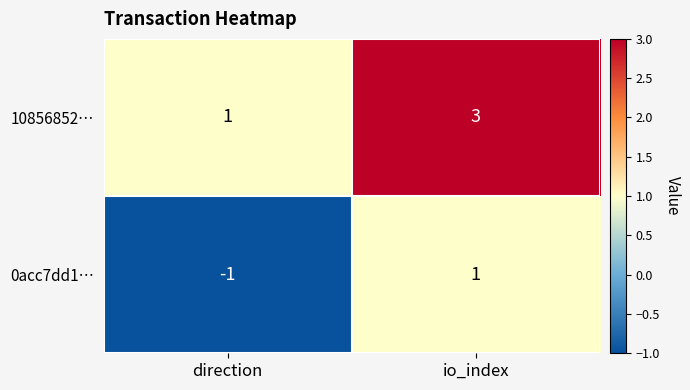

What is the smallest value displayed?

-1